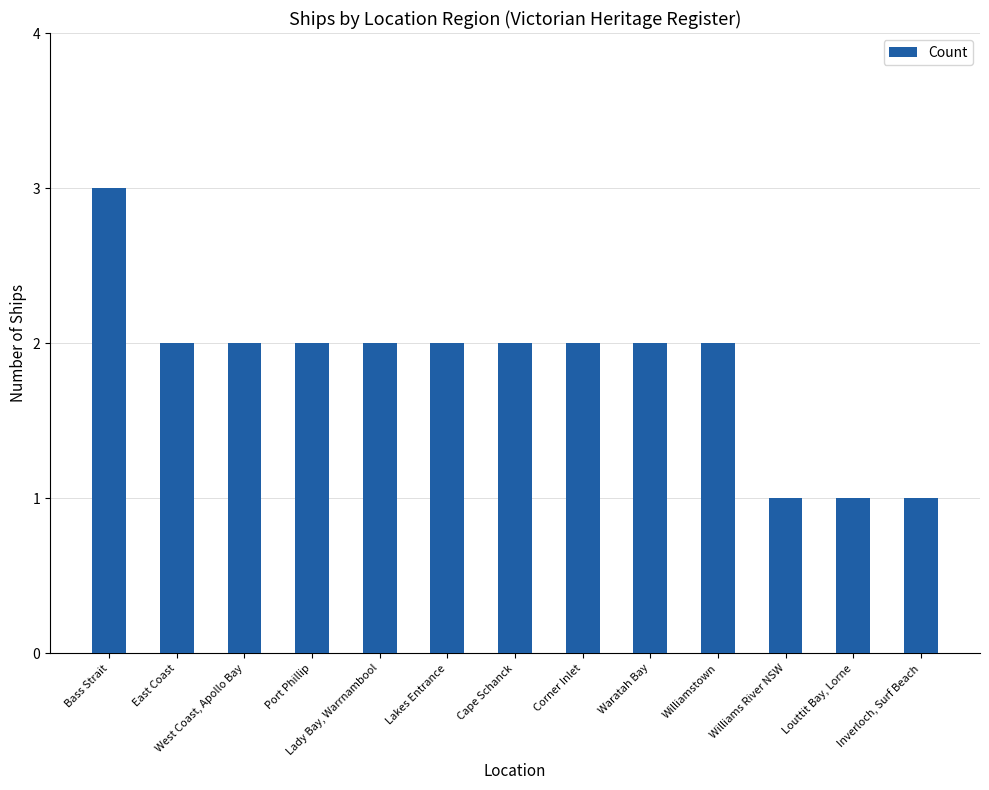

How many bars are there in total?

13